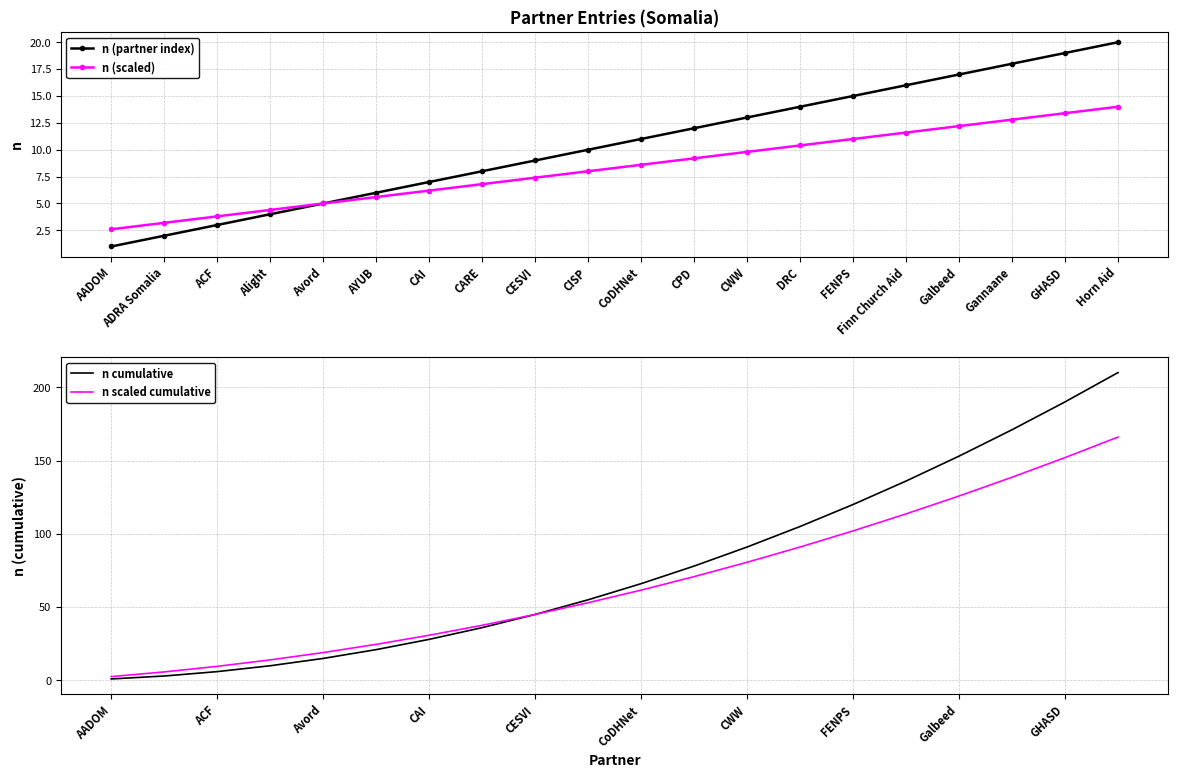

What are all the series names shown in the legend?

n (partner index), n (scaled), n cumulative, n scaled cumulative